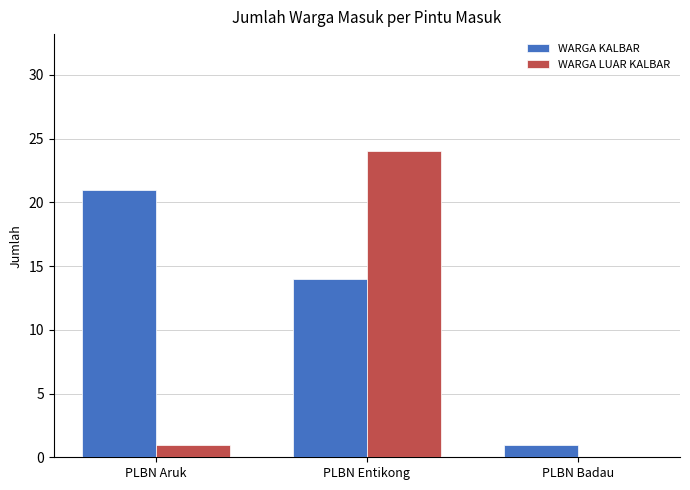

How many categories are shown in the chart?

3